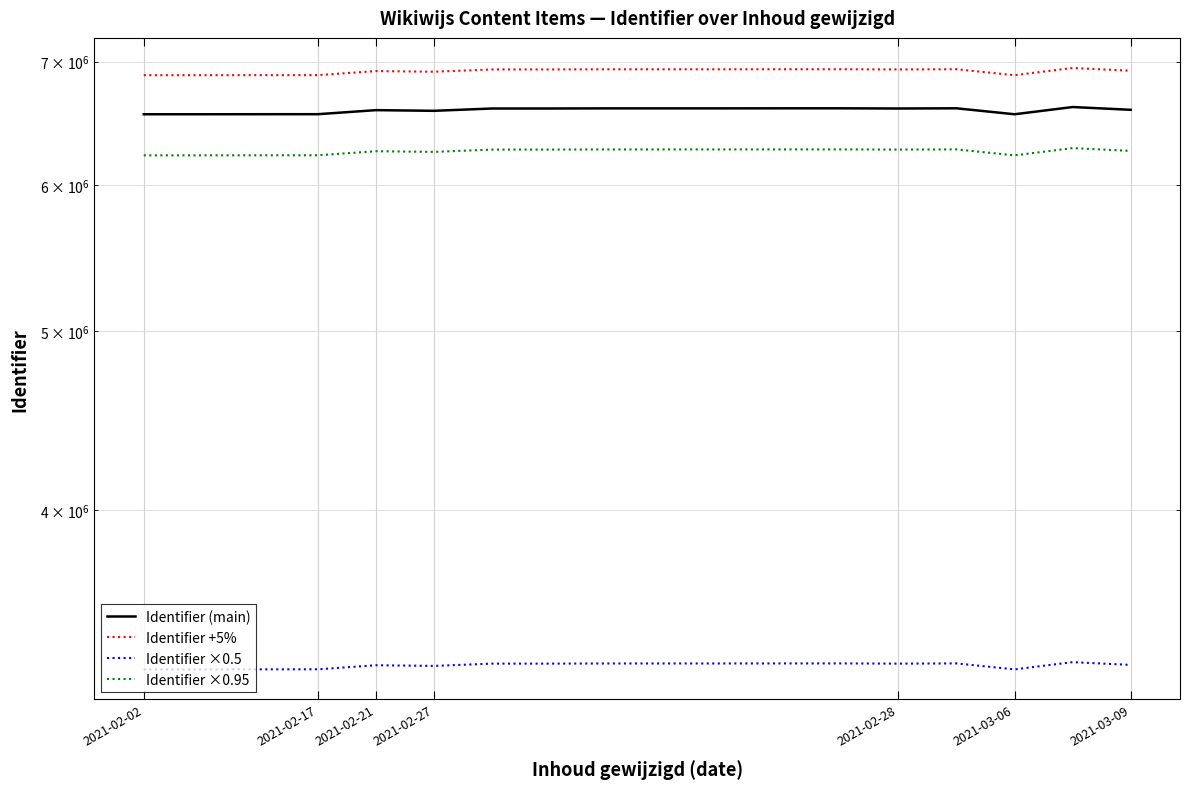

What is the spread (max minus min) of values at 12?

3631844.7